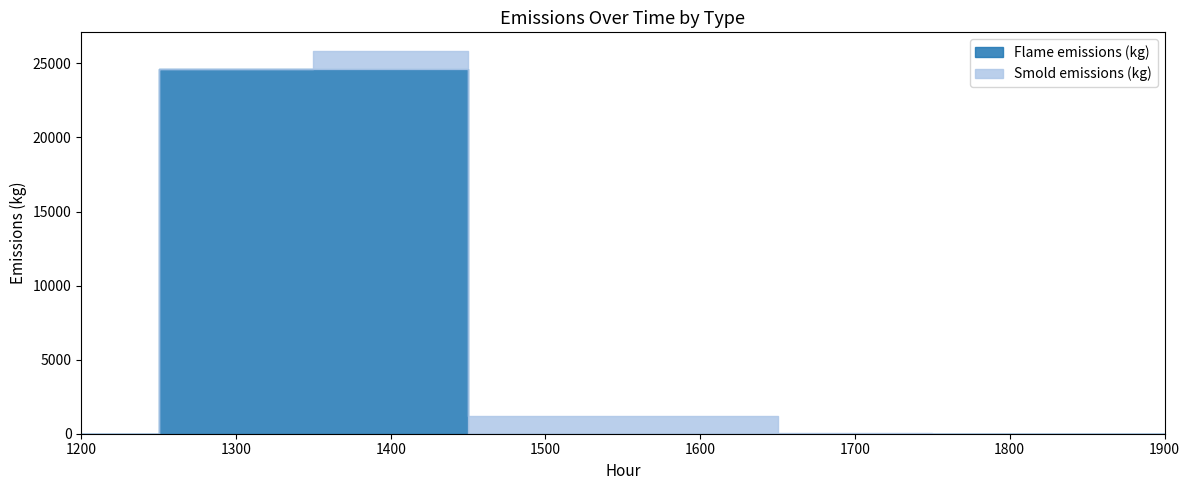

What is the difference between the maximum and minimum values in the Flame emissions (kg) series?

24639.4